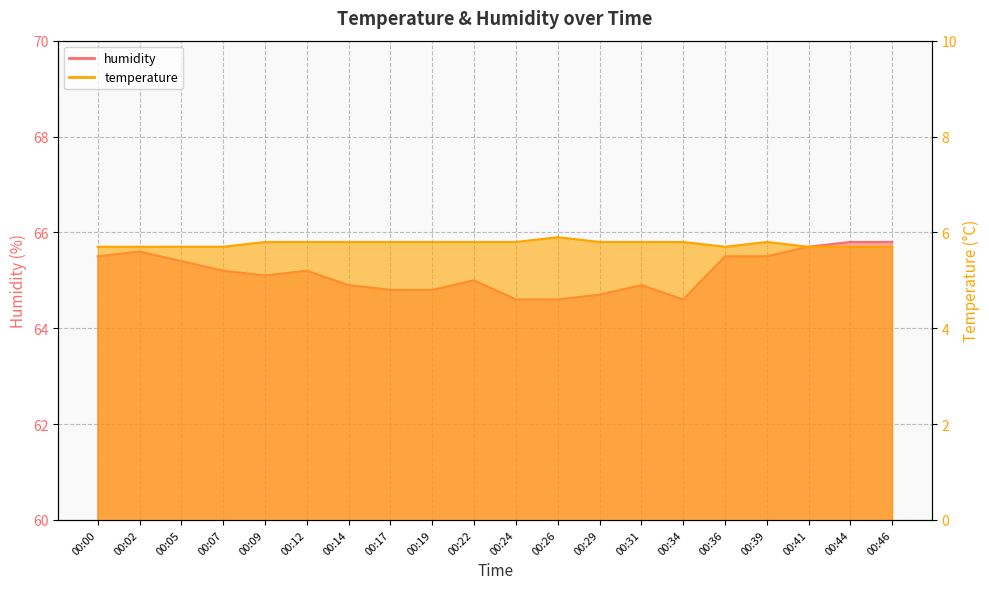

Reading right to left, list all the values displayed in this chart.

humidity: 65.8	65.8	65.7	65.5	65.5	64.6	64.9	64.7	64.6	64.6	65.0	64.8	64.8	64.9	65.2	65.1	65.2	65.4	65.6	65.5
temperature: 5.7	5.7	5.7	5.8	5.7	5.8	5.8	5.8	5.9	5.8	5.8	5.8	5.8	5.8	5.8	5.8	5.7	5.7	5.7	5.7